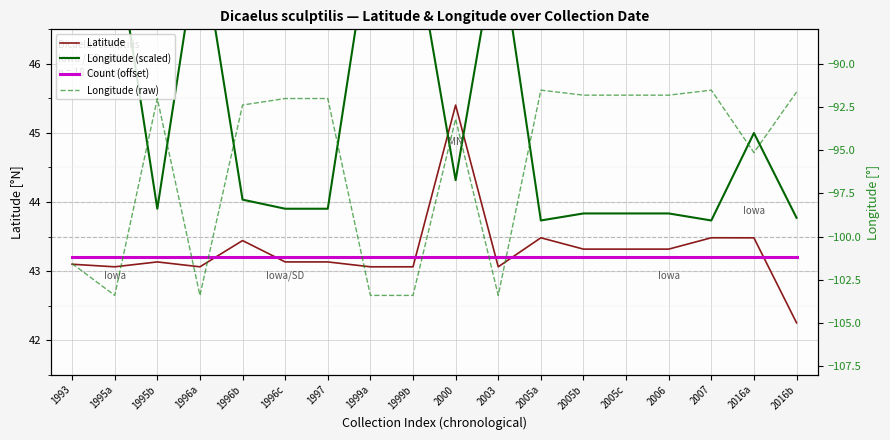

Reading right to left, list all the values displayed in this chart.

Latitude: 42.3	43.5	43.5	43.3	43.3	43.3	43.5	43.1	45.4	43.1	43.1	43.1	43.1	43.4	43.1	43.1	43.1	43.1
Longitude (scaled): 43.8	45.0	43.7	43.8	43.8	43.8	43.7	47.9	44.3	47.9	47.9	43.9	43.9	44.0	47.9	43.9	47.9	47.2
Count (offset): 43.2	43.2	43.2	43.2	43.2	43.2	43.2	43.2	43.2	43.2	43.2	43.2	43.2	43.2	43.2	43.2	43.2	43.2
Longitude (raw): -91.6	-95.1	-91.5	-91.8	-91.8	-91.8	-91.5	-103.4	-93.2	-103.4	-103.4	-92.0	-92.0	-92.4	-103.4	-92.0	-103.4	-101.6